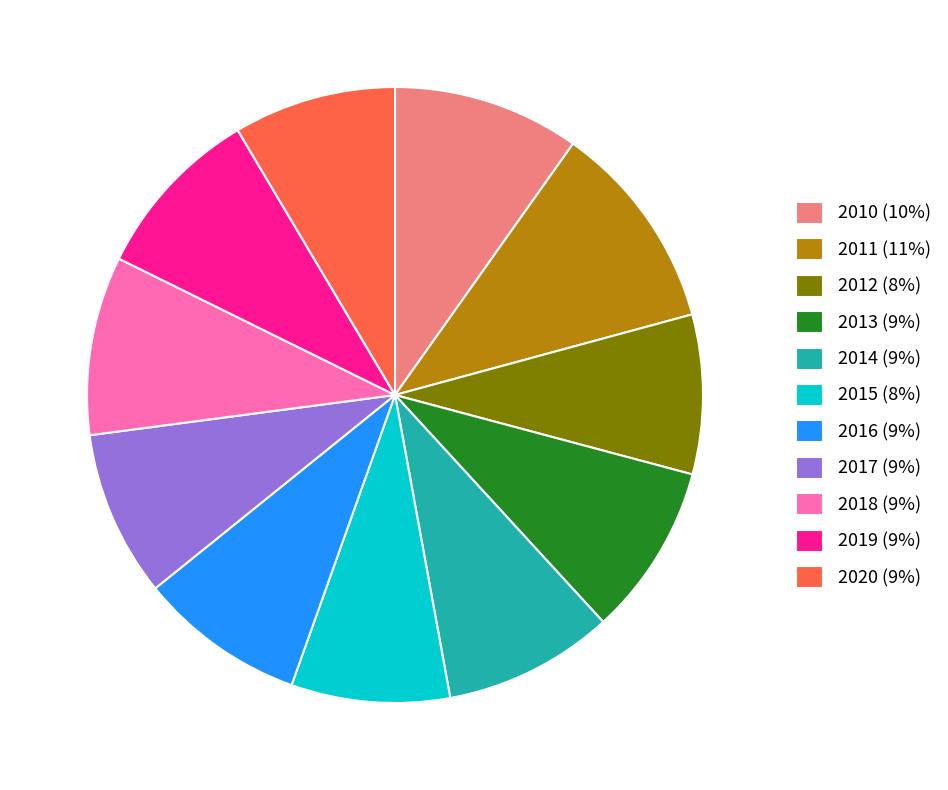

Which category has the biggest portion of the pie?

2011